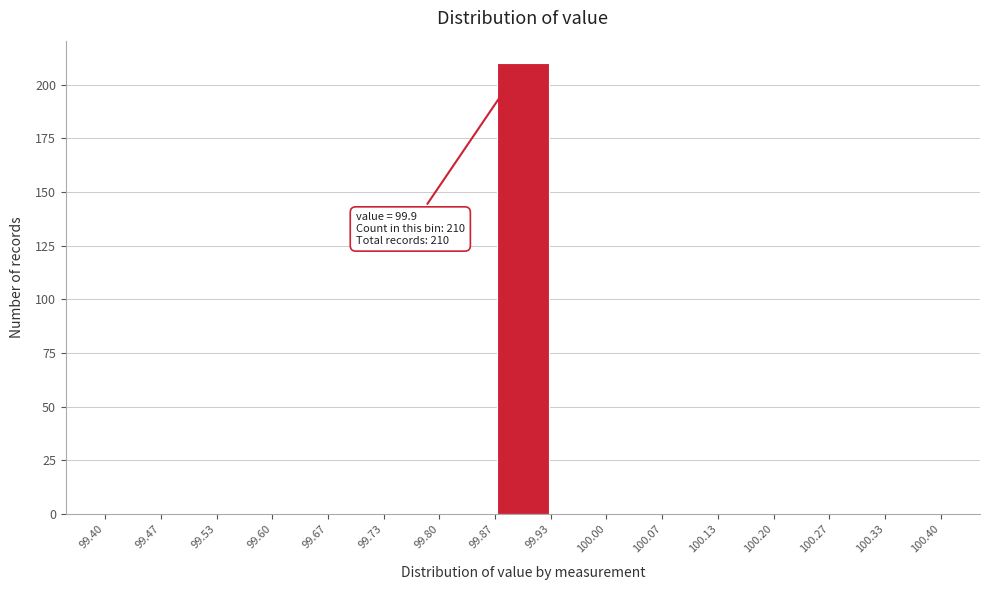

Which range on the x-axis has the tallest bar?

99.87 to 99.93